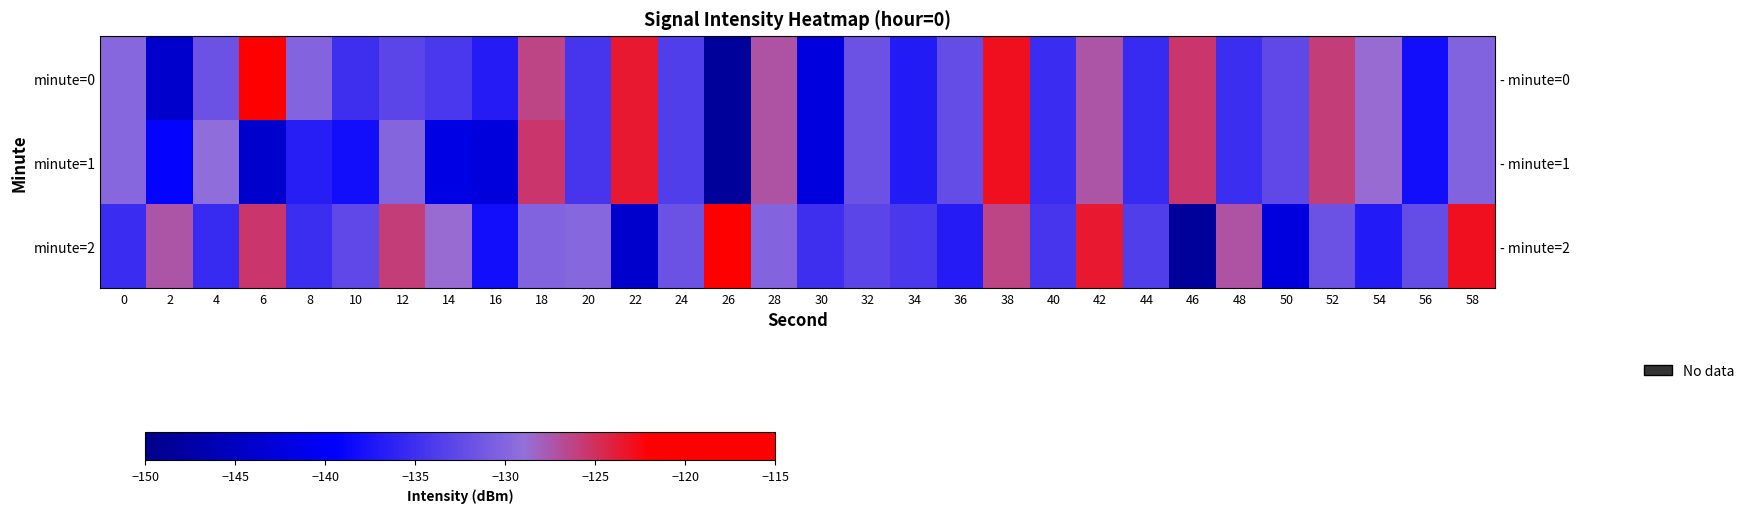

Is it true that minute=2 equals -221.7 at 56?

False